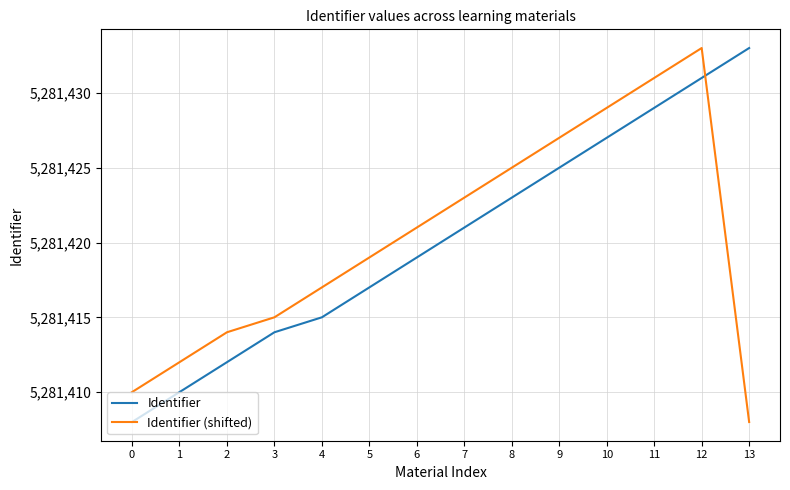

What is the minimum value for Identifier (shifted)?

5281408